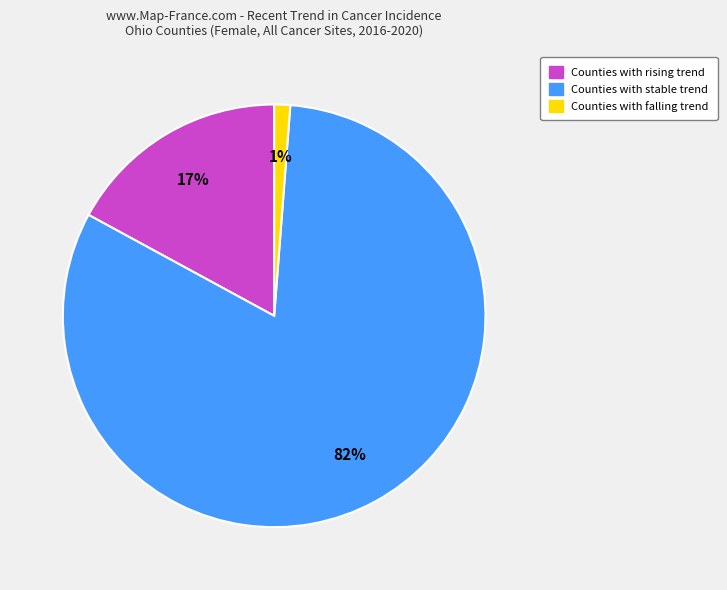

To the nearest percent, what is the average slice percentage?

33%